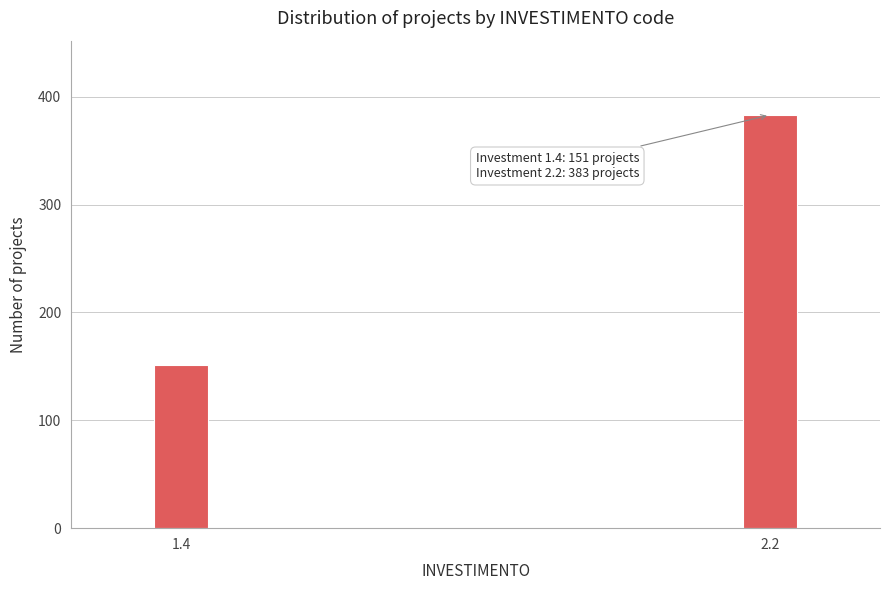

Reading right to left, extract all data points from this chart.

2.2=383	1.4=151